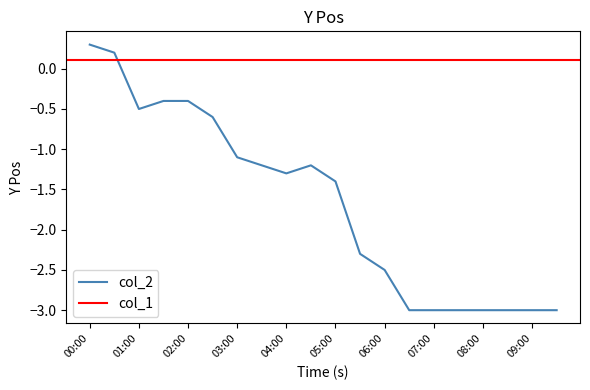

What is the maximum value shown in the chart?

0.3